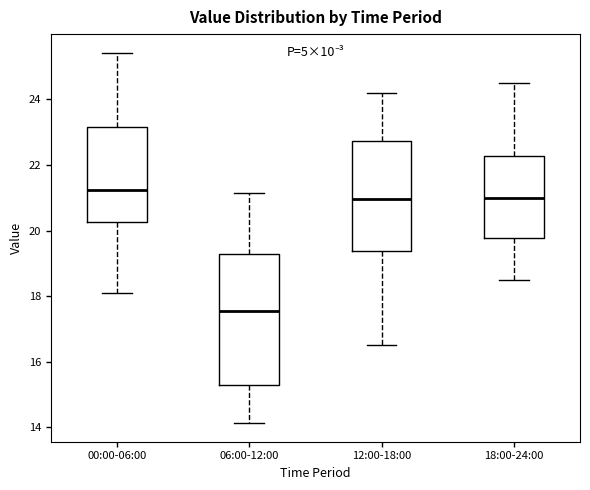

Which box is the tallest, from its lower edge to its upper edge?

06:00-12:00